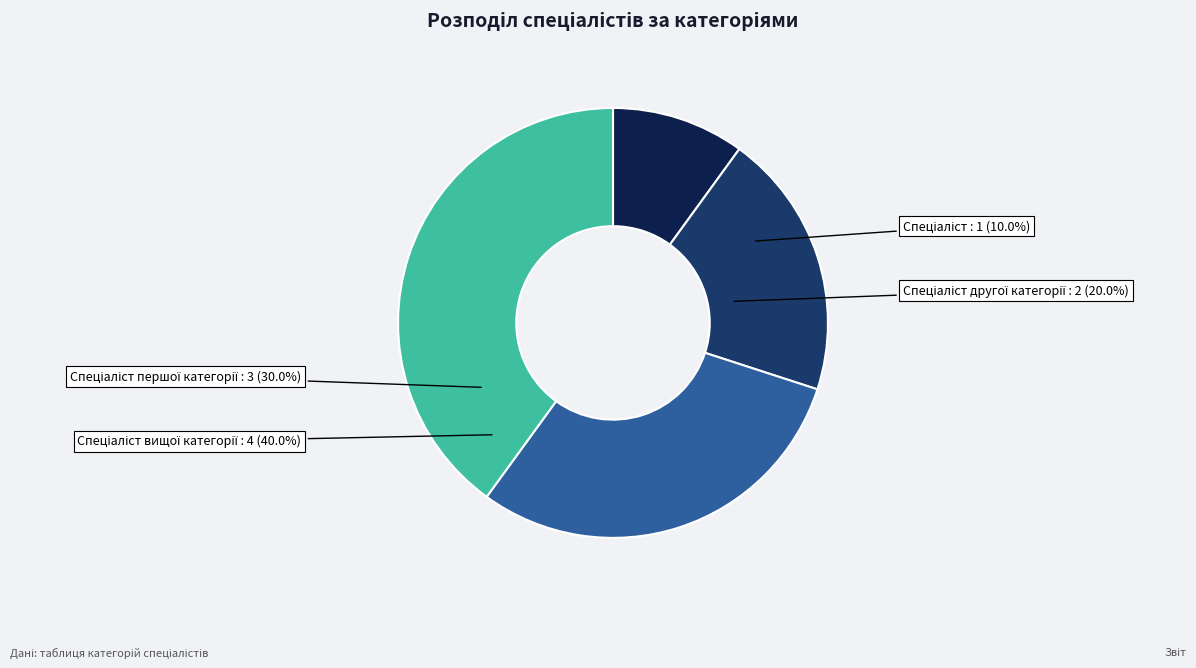

What percentage do Спеціаліст другої категорії and Спеціаліст вищої категорії together represent?

60.0%